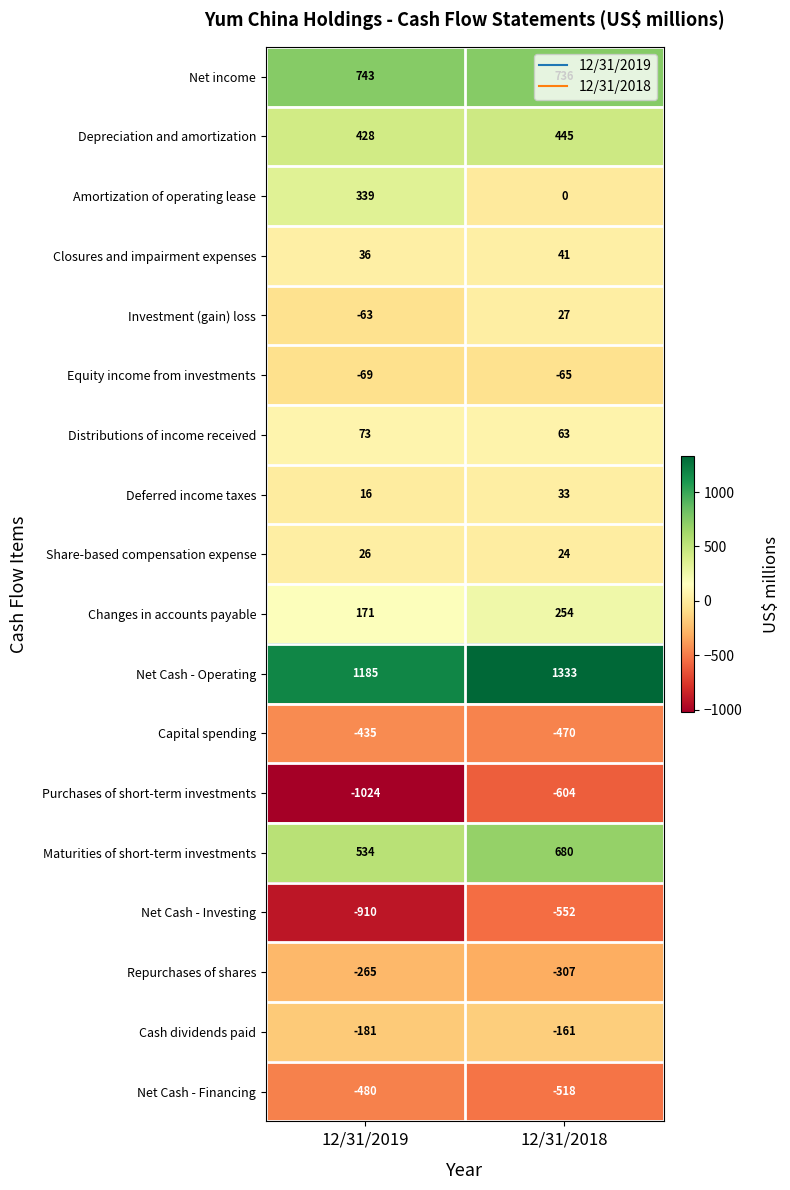

What is the difference between the Capital spending values at 12/31/2019 and 12/31/2018?

35